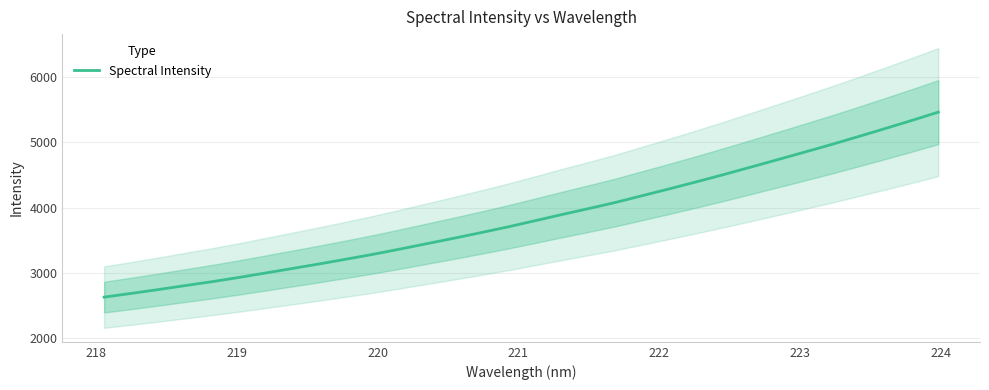

Count the number of data series in this chart.

1